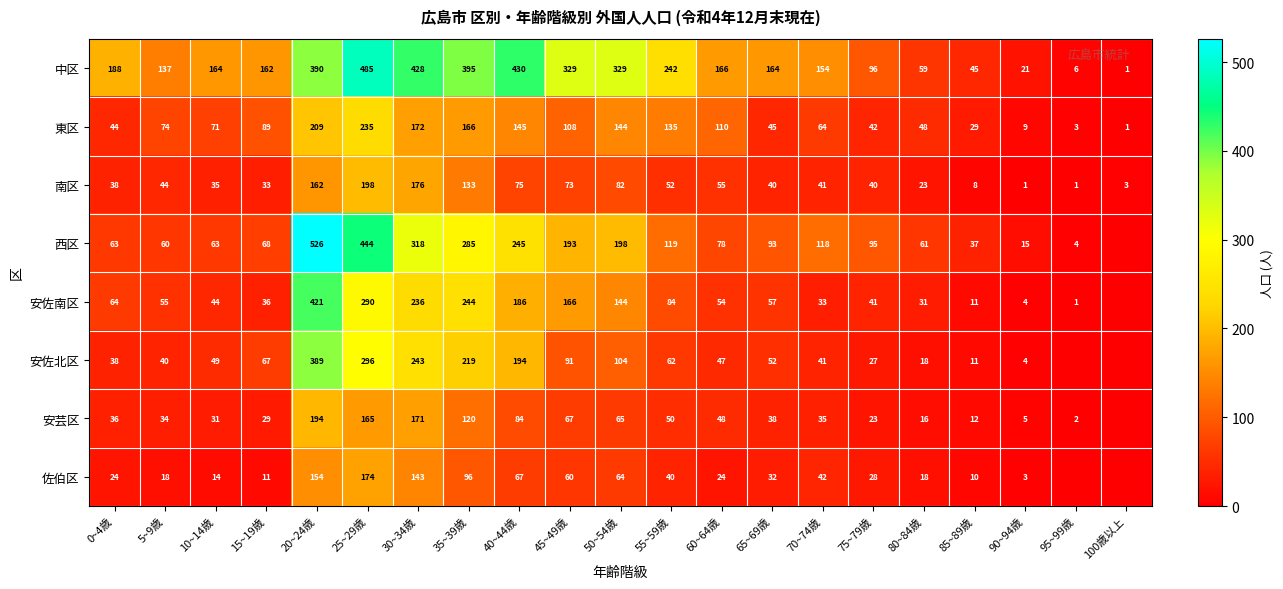

How many distinct data groups are displayed?

8